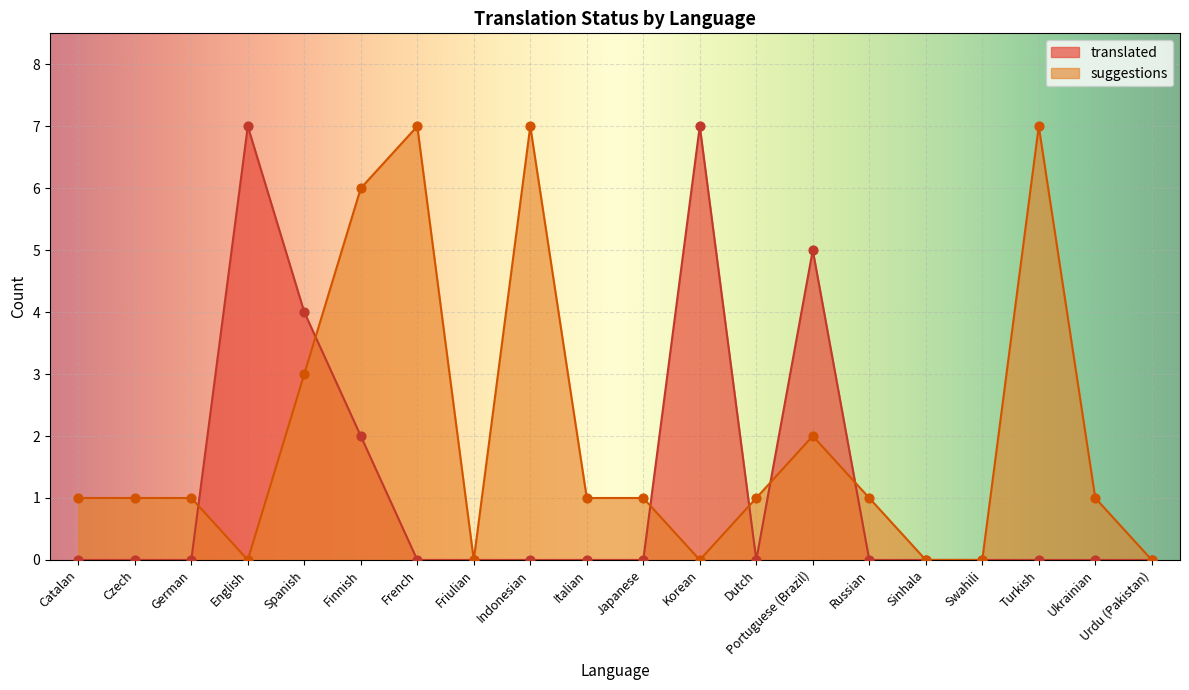

Which series has the largest total across all categories?

suggestions